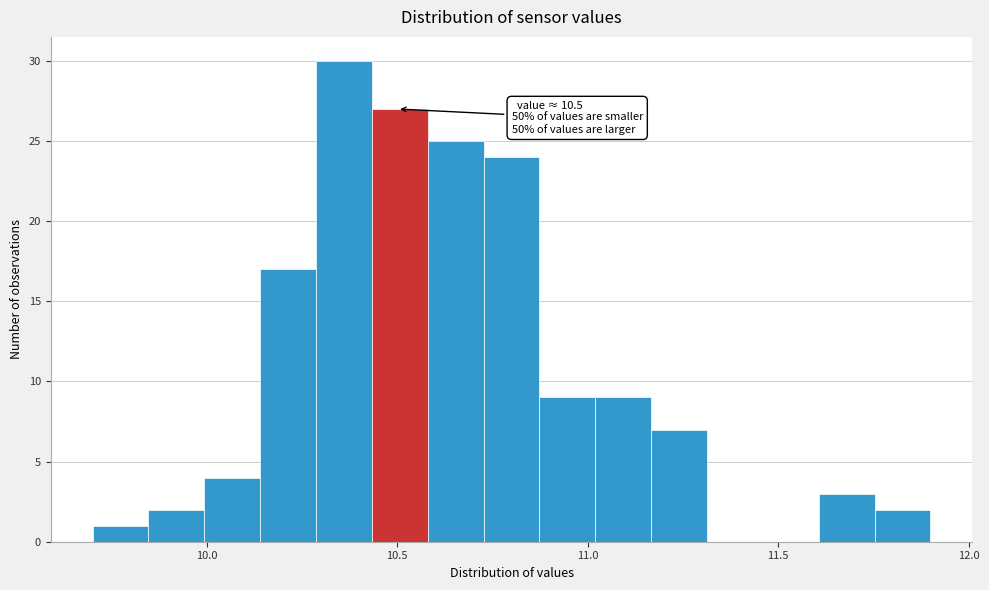

Around what value on the x-axis is the tallest bar? Give the approximate position of its centre, as read against the axis.

10.35